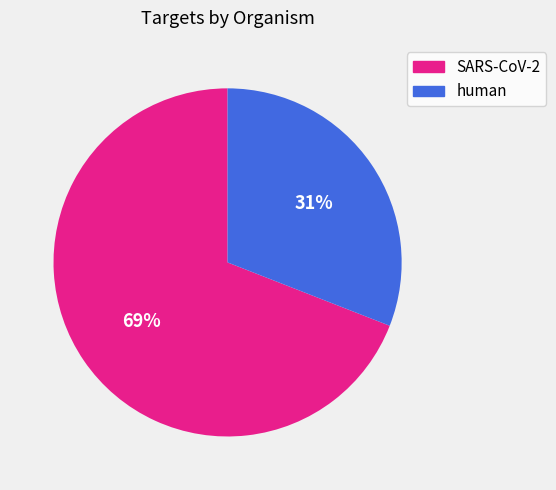

Approximately how many times larger is the value at human compared to SARS-CoV-2?

0.4